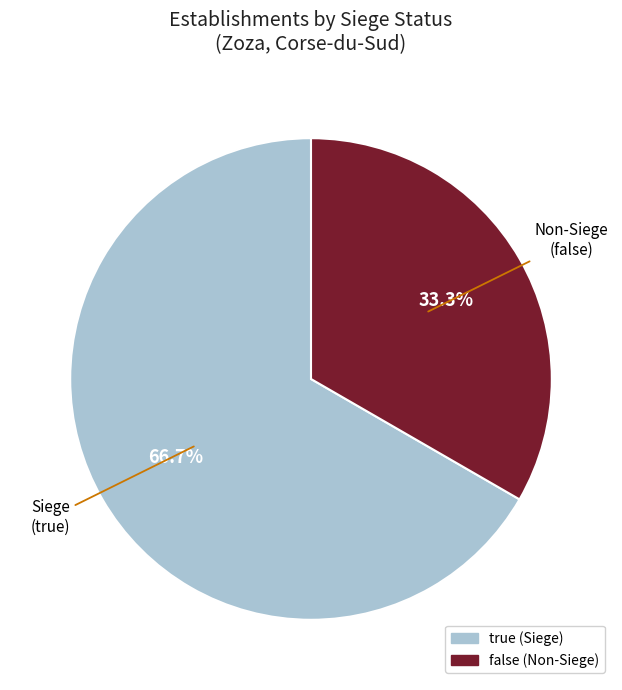

Approximately how many times larger is the value at false compared to true?

0.5